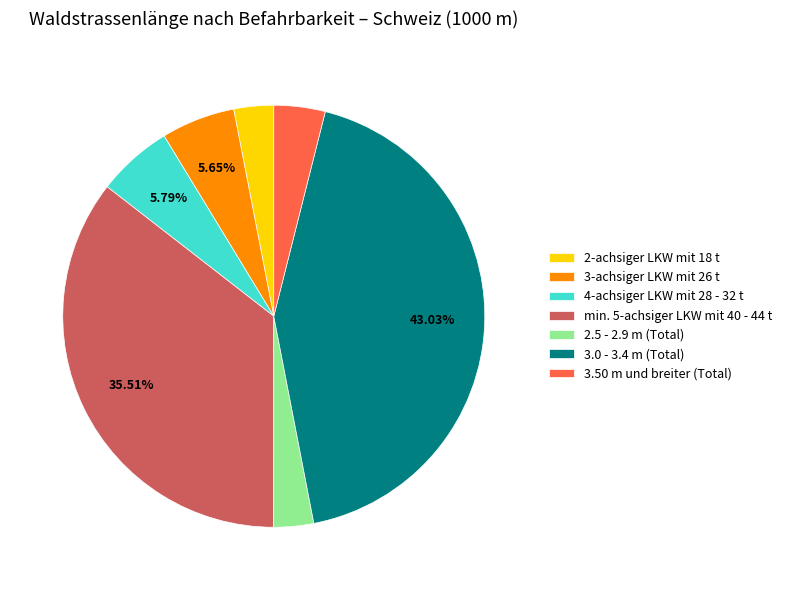

To the nearest percent, what is the average slice percentage?

14%